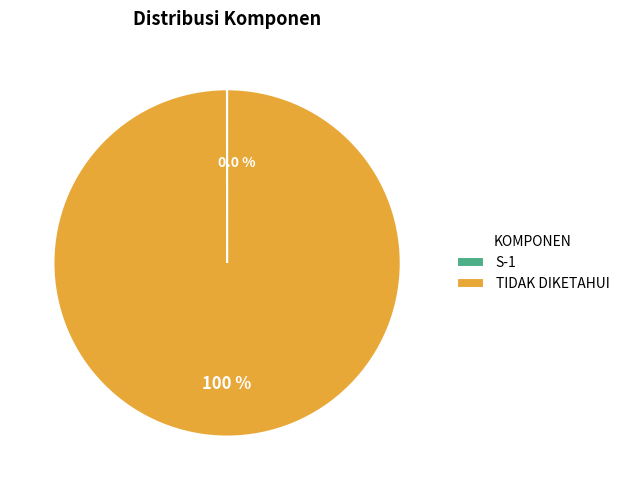

How many segments does this pie chart have?

2